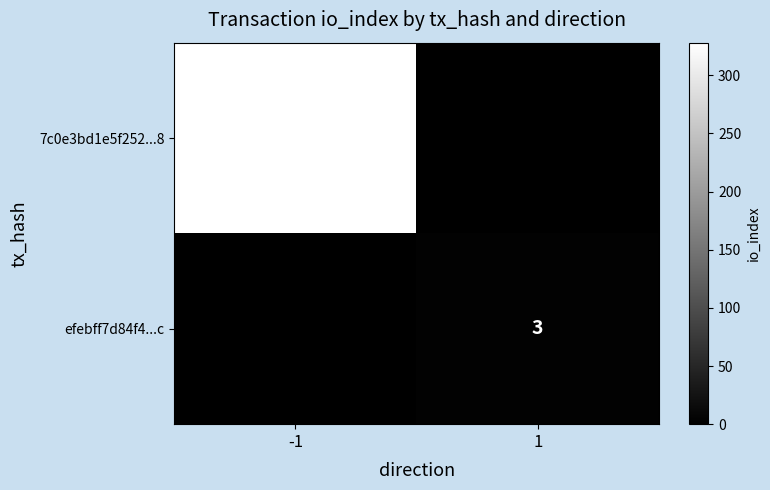

How many series are shown in this chart?

2